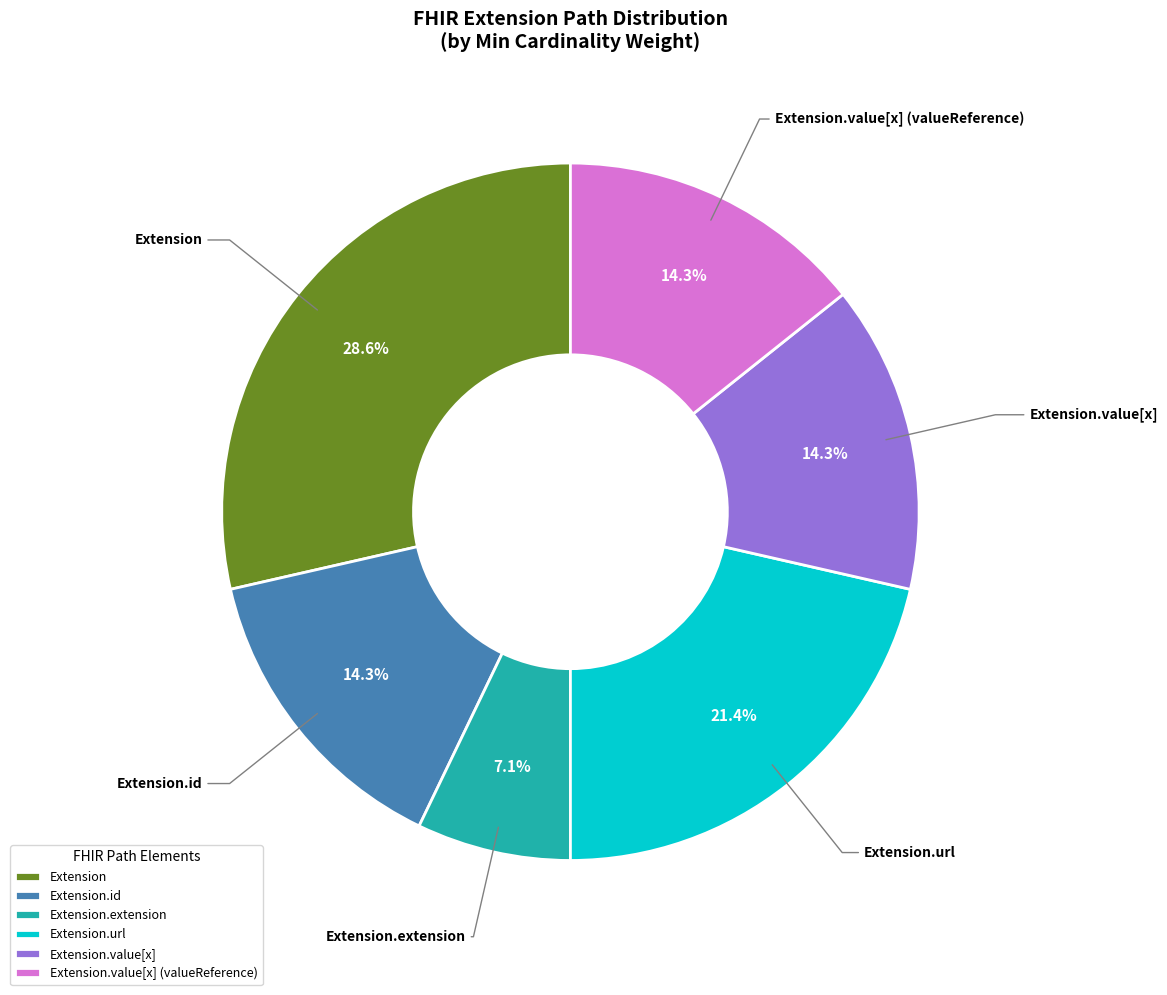

Does any single category account for the majority?

No